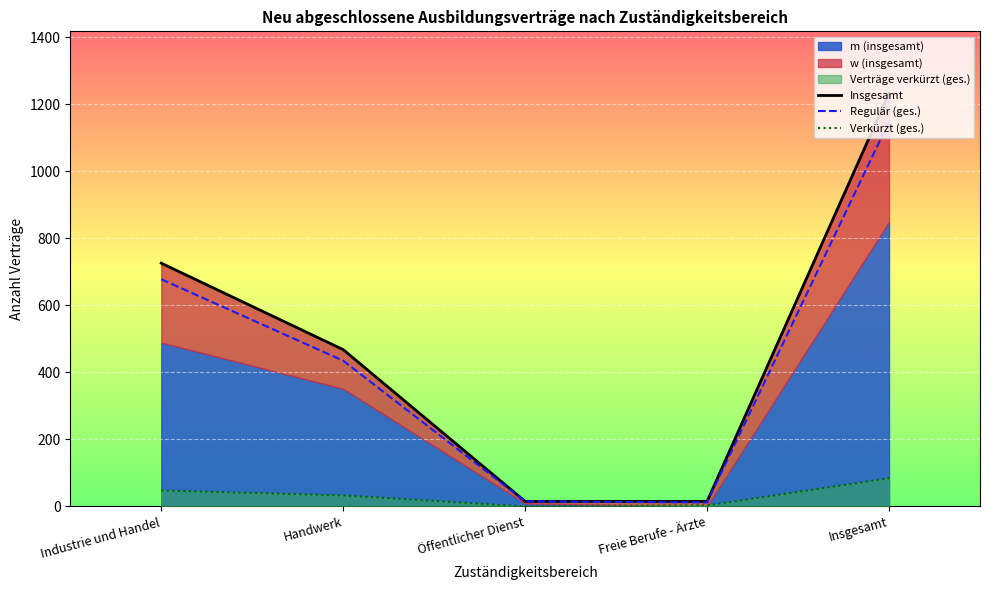

Reading left to right, extract all data points from this chart.

Insgesamt: Industrie und Handel=726	Handwerk=468	Öffentlicher Dienst=15	Freie Berufe - Ärzte=15	Insgesamt=1233
Regulär (ges.): Industrie und Handel=678	Handwerk=435	Öffentlicher Dienst=15	Freie Berufe - Ärzte=12	Insgesamt=1149
Verkürzt (ges.): Industrie und Handel=48	Handwerk=33	Öffentlicher Dienst=0	Freie Berufe - Ärzte=3	Insgesamt=84